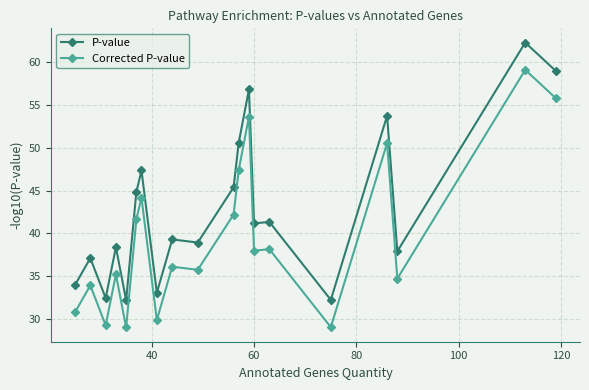

How many data points does each series have?

20